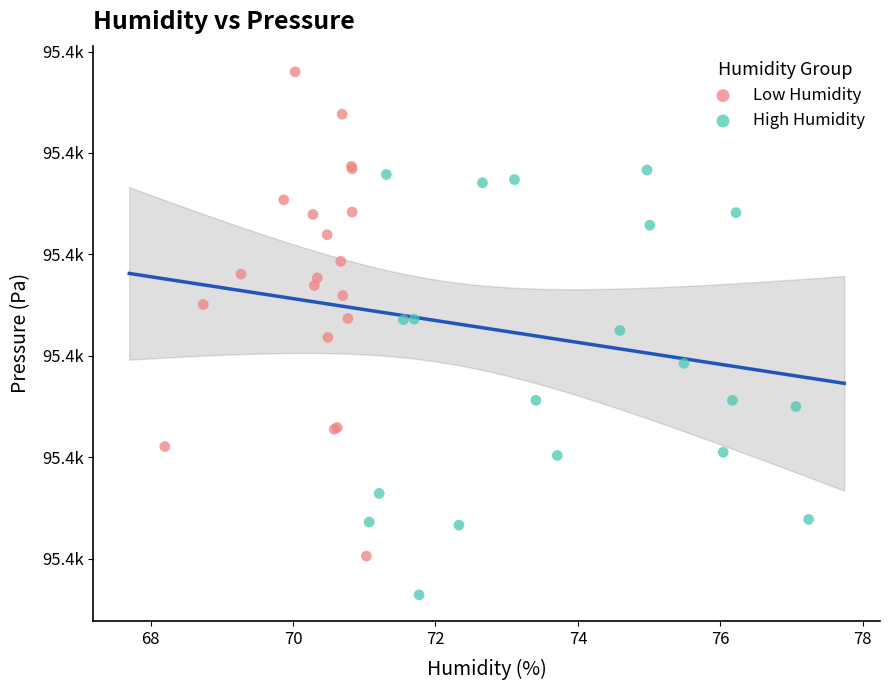

Which series contains the highest Y value?

Low Humidity